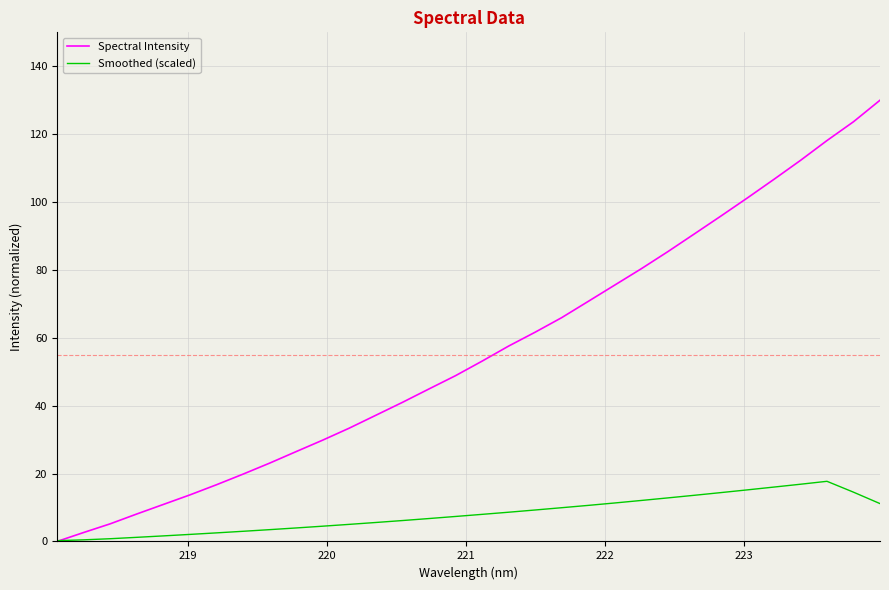

Which series has the largest total across all categories?

Spectral Intensity